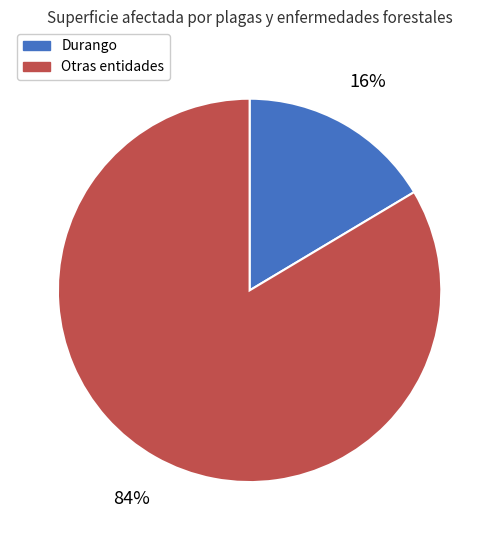

Combined, do Otras entidades and Durango account for over 50%?

Yes